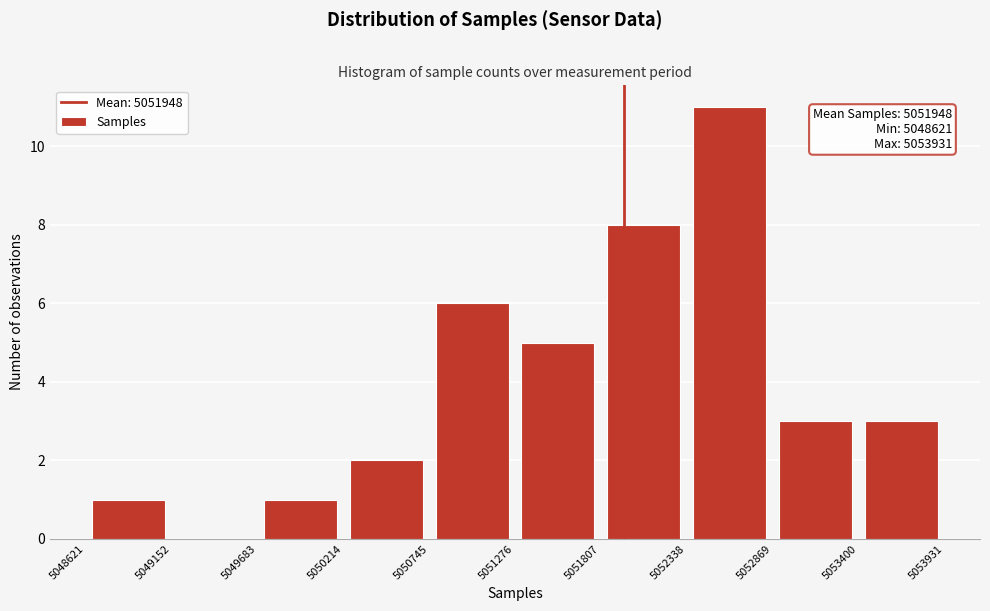

Over which range of the x-axis is the bar tallest?

5052338 to 5052869